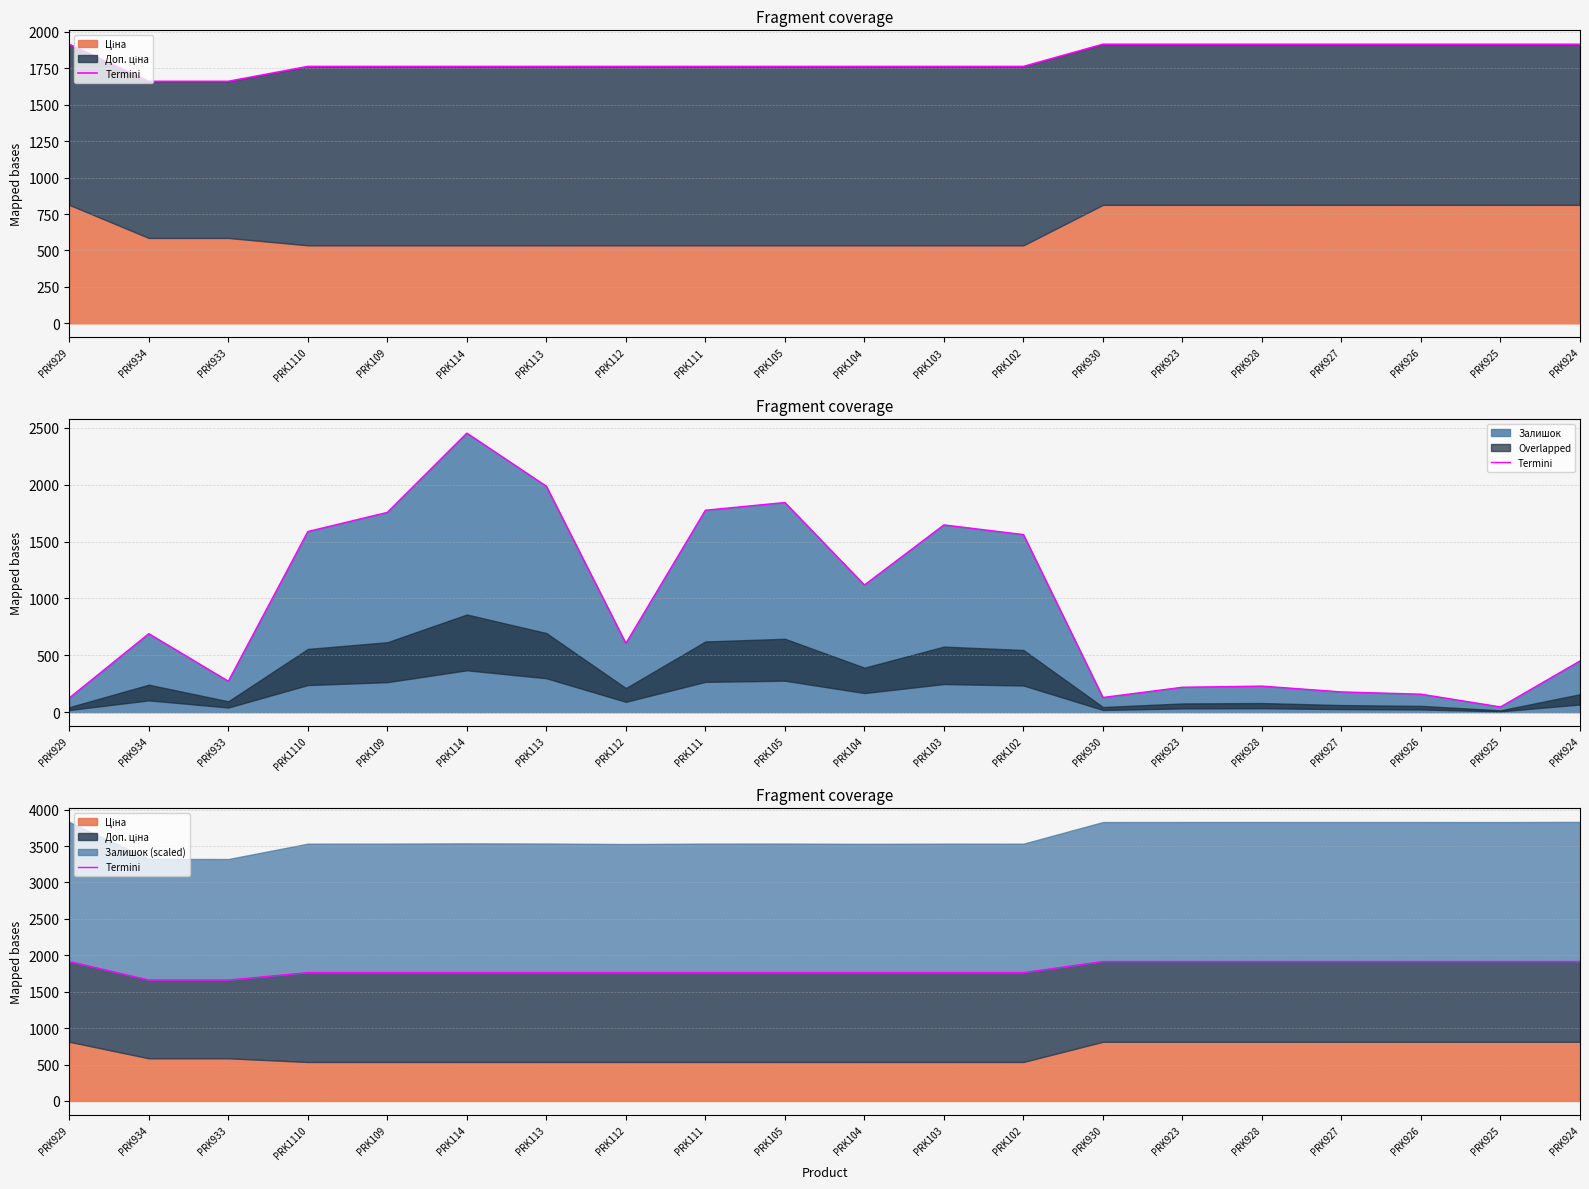

Reading right to left, extract all data points from this chart.

PRK924=1914.8	PRK925=1914.8	PRK926=1914.8	PRK927=1914.8	PRK928=1914.8	PRK923=1914.8	PRK930=1914.8	PRK102=1762.6	PRK103=1762.6	PRK104=1762.6	PRK105=1762.6	PRK111=1762.6	PRK112=1762.6	PRK113=1762.6	PRK114=1762.6	PRK109=1762.6	PRK1110=1762.6	PRK933=1660.4	PRK934=1660.4	PRK929=1914.8